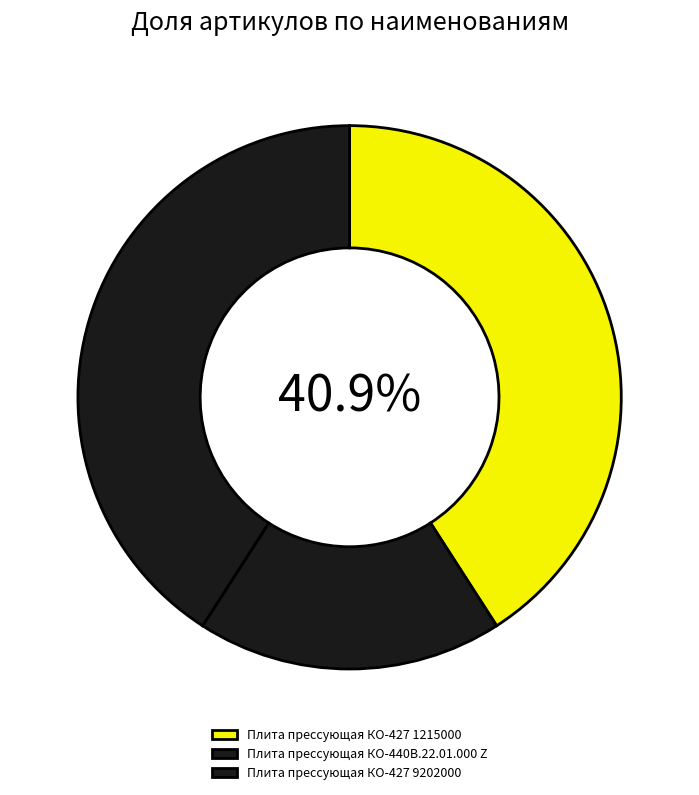

What percentage is the Плита прессующая КО-427 9202000 slice, to the nearest percent?

41%